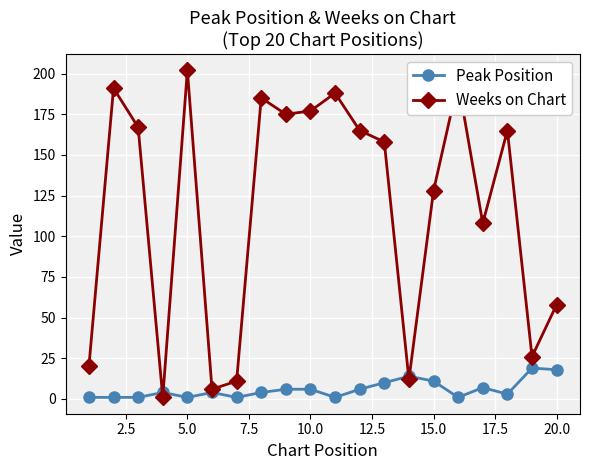

Which series has the widest spread of values?

Weeks on Chart